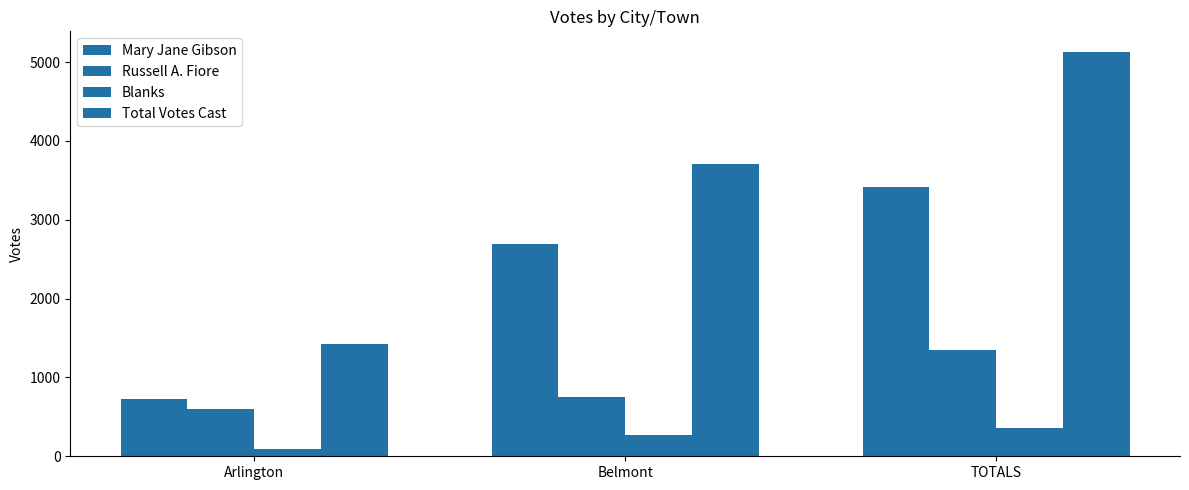

The value of Total Votes Cast at Belmont is 3708. True or false?

True